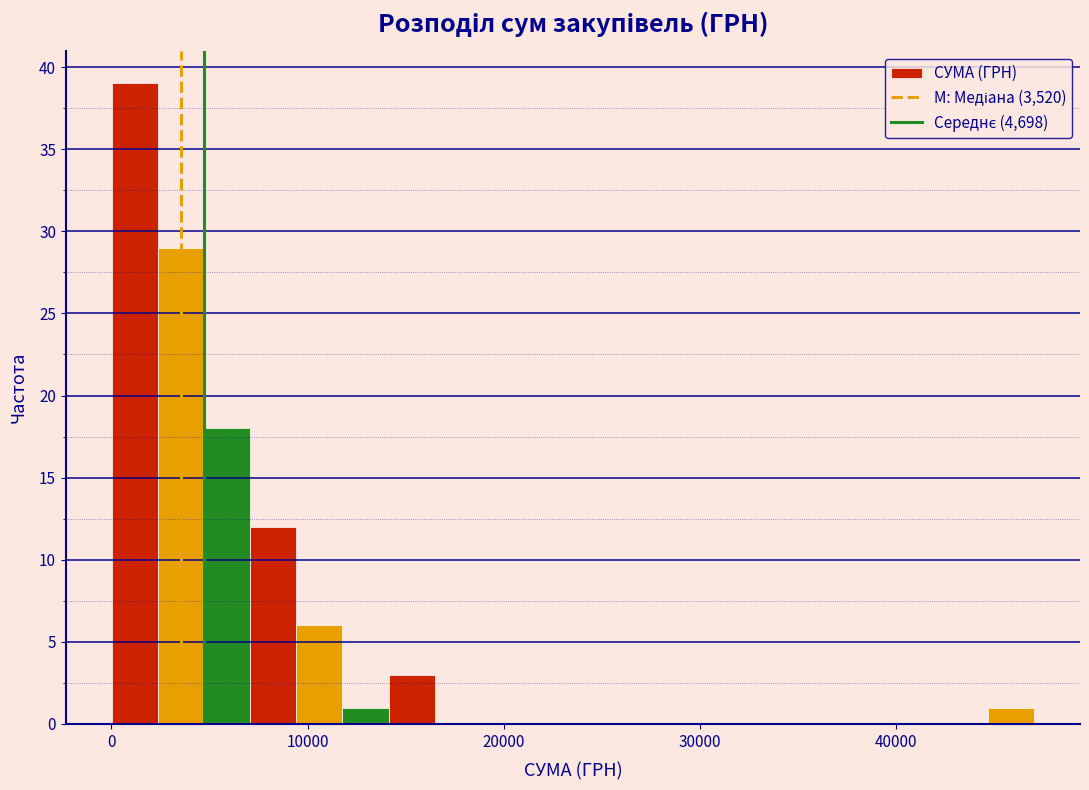

Around what value on the x-axis is the tallest bar? Give the approximate position of its centre, as read against the axis.

1000